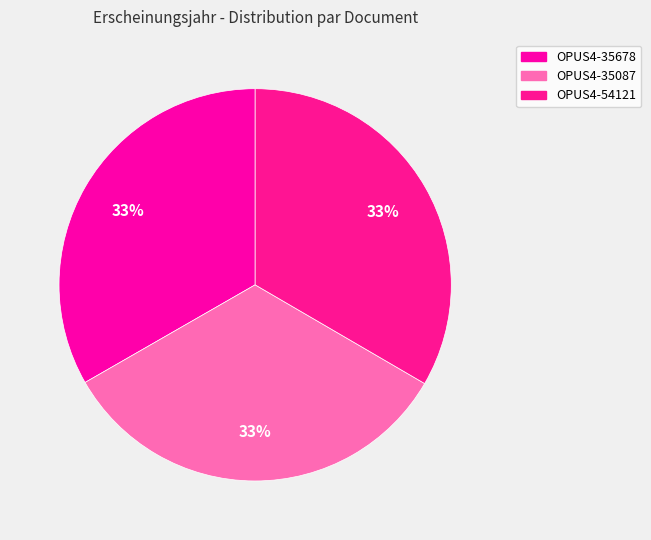

Approximately how many times larger is the value at OPUS4-35087 compared to OPUS4-54121?

1.0